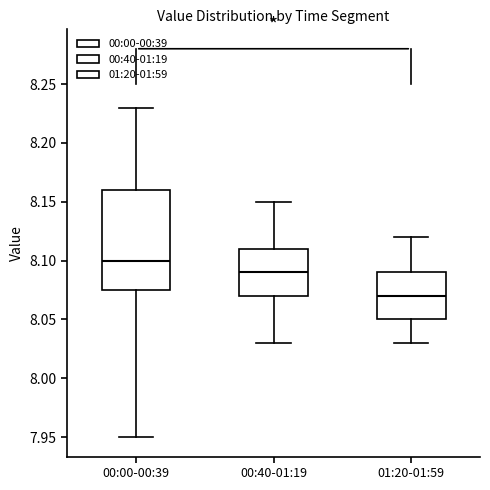

Which box is the tallest, from its lower edge to its upper edge?

00:00-00:39